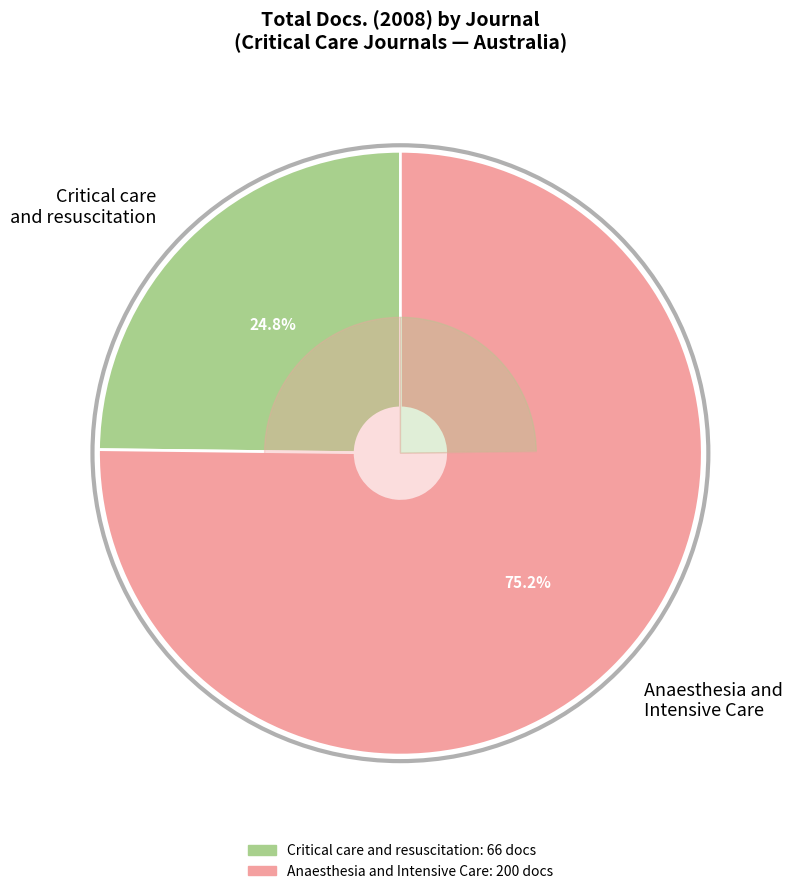

What is the smallest slice in the pie chart?

Critical care and resuscitation